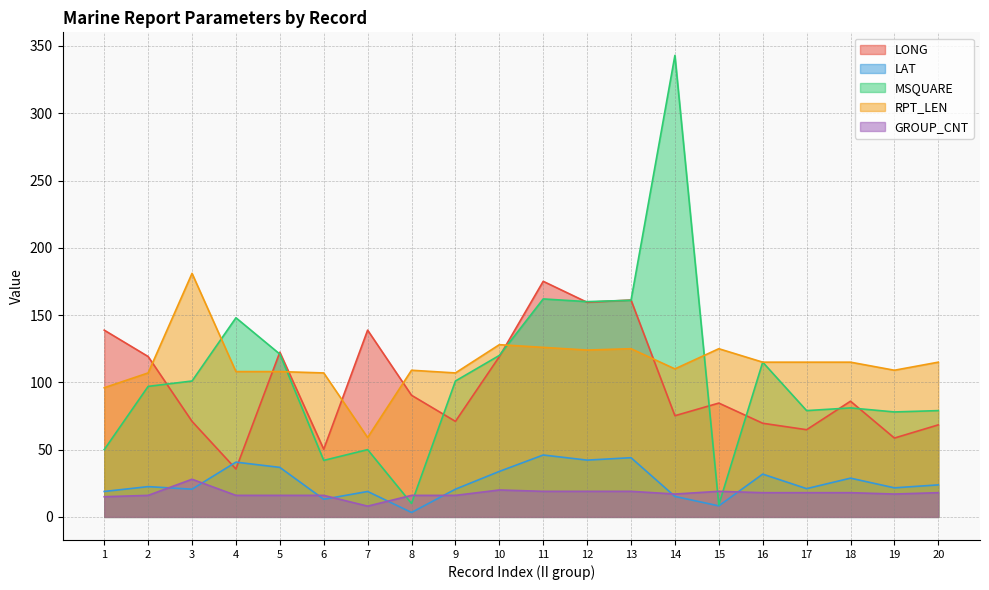

What is the value of the MSQUARE point at the 2nd from the left?

97.0